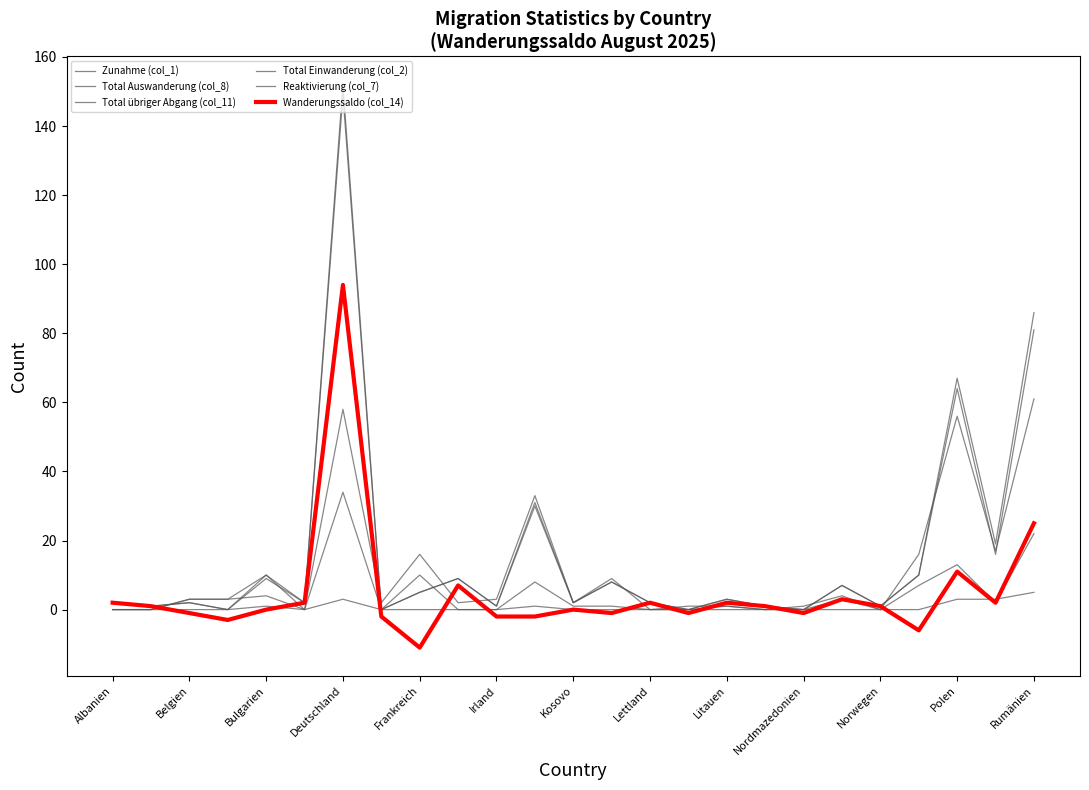

Is this an area chart (filled region under the line)?

No